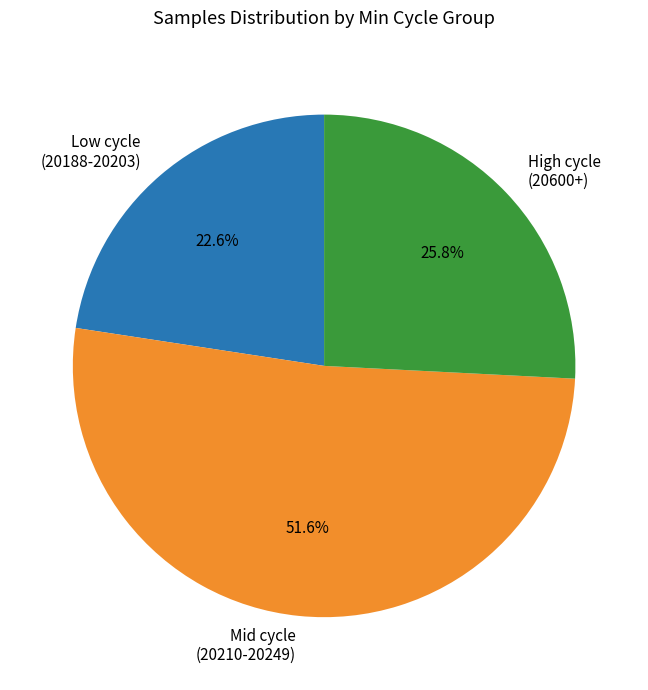

Does Mid cycle (20210-20249) account for over 50% of the chart?

Yes